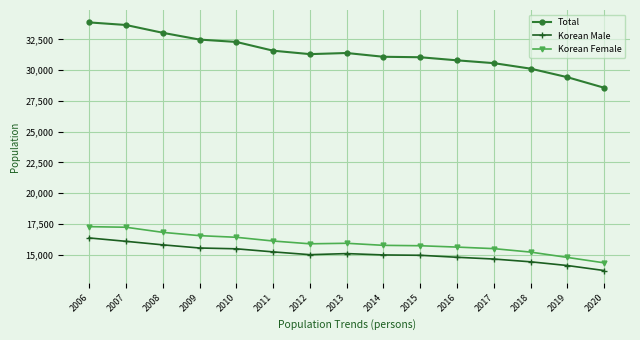

Count the number of data series in this chart.

3